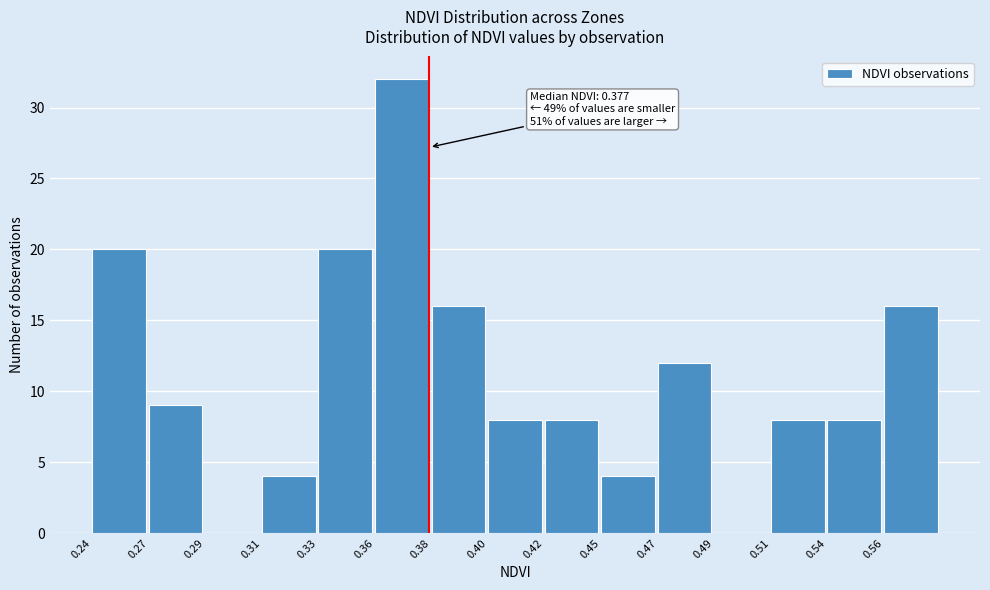

What is the greatest value displayed?

32